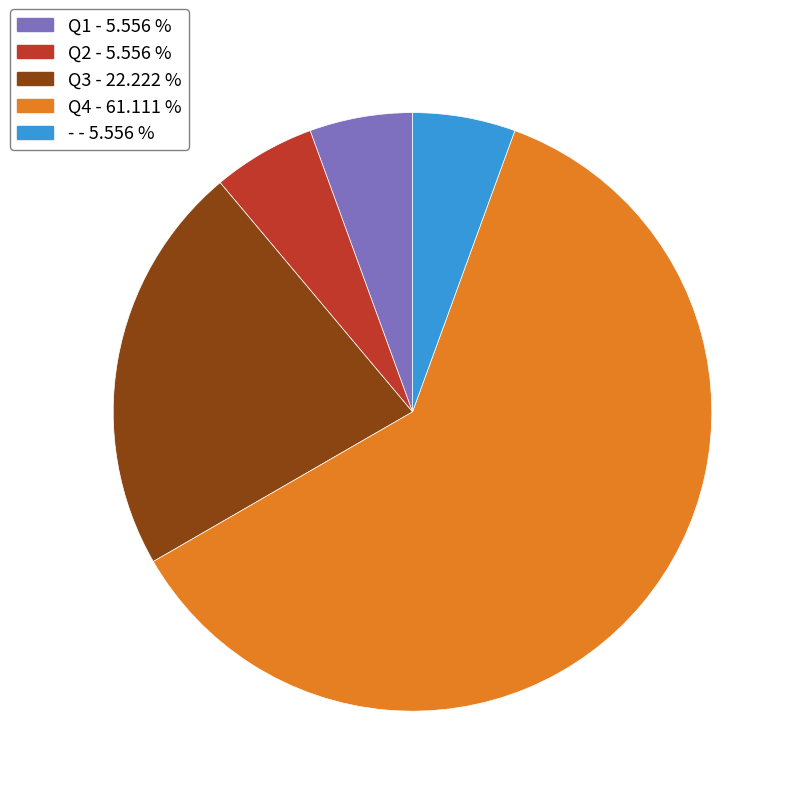

True or false: - accounts for 14% of the total.

False